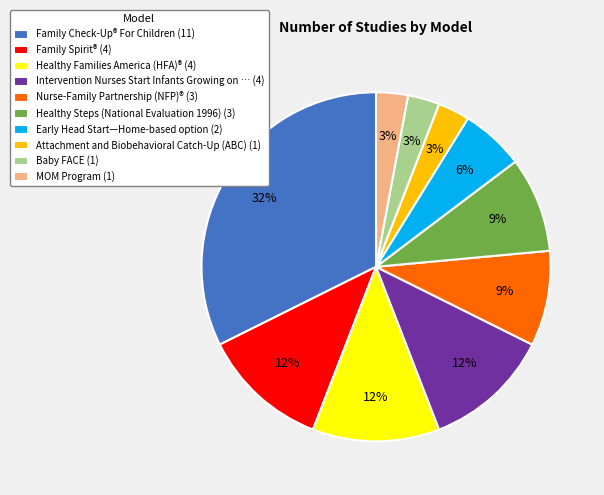

To the nearest percent, what is the average slice percentage?

10%